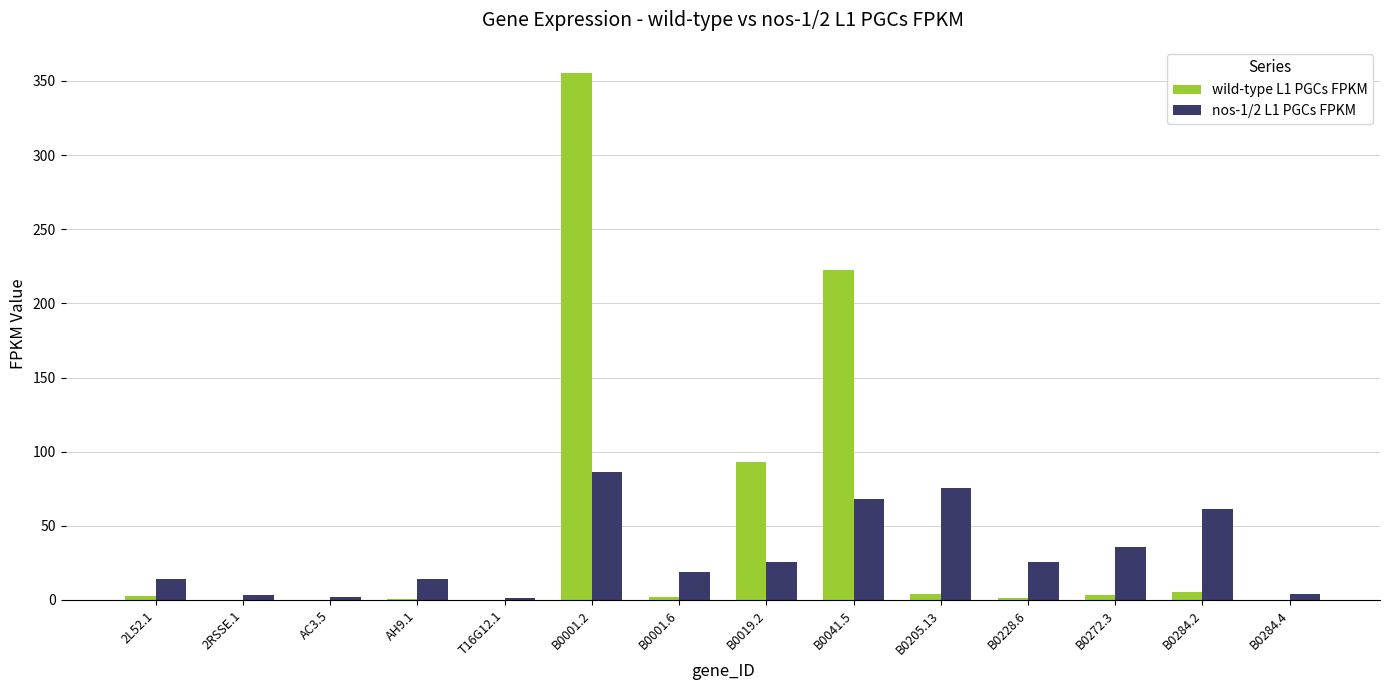

How many values in the nos-1/2 L1 PGCs FPKM series exceed 25?

7